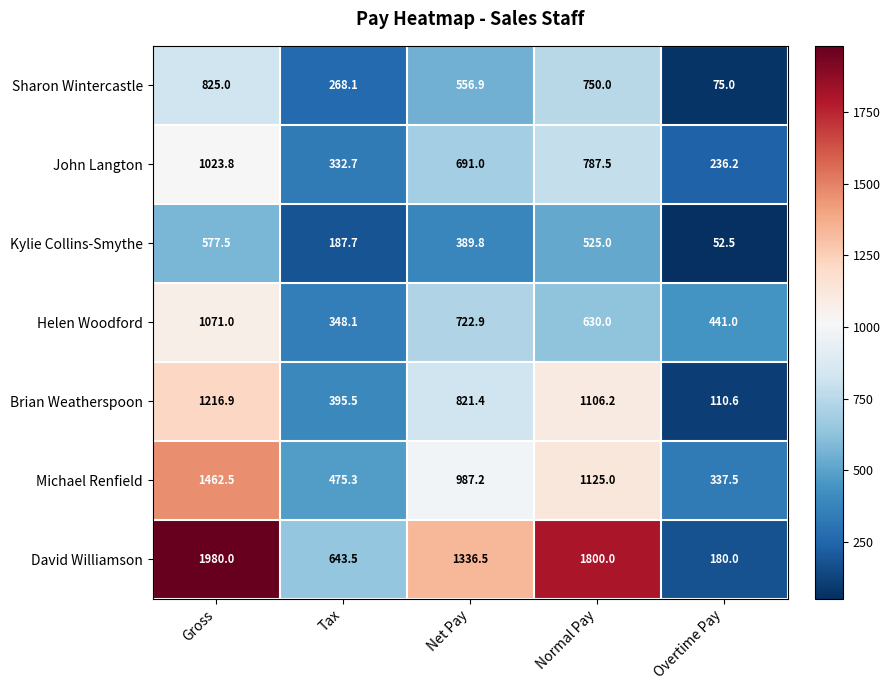

Which series changed the most between Tax and Net Pay?

David Williamson